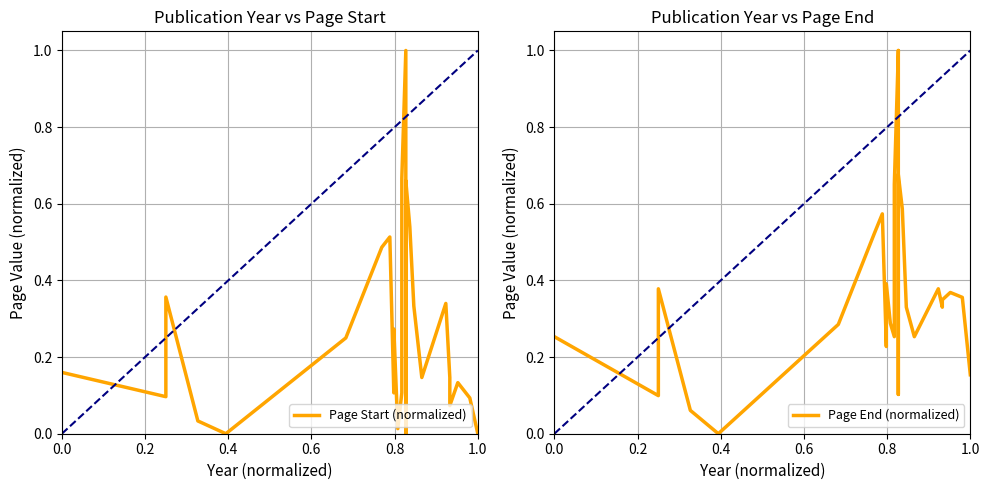

The Page End (normalized) series shows 0.3 at 0.0. True or false?

True